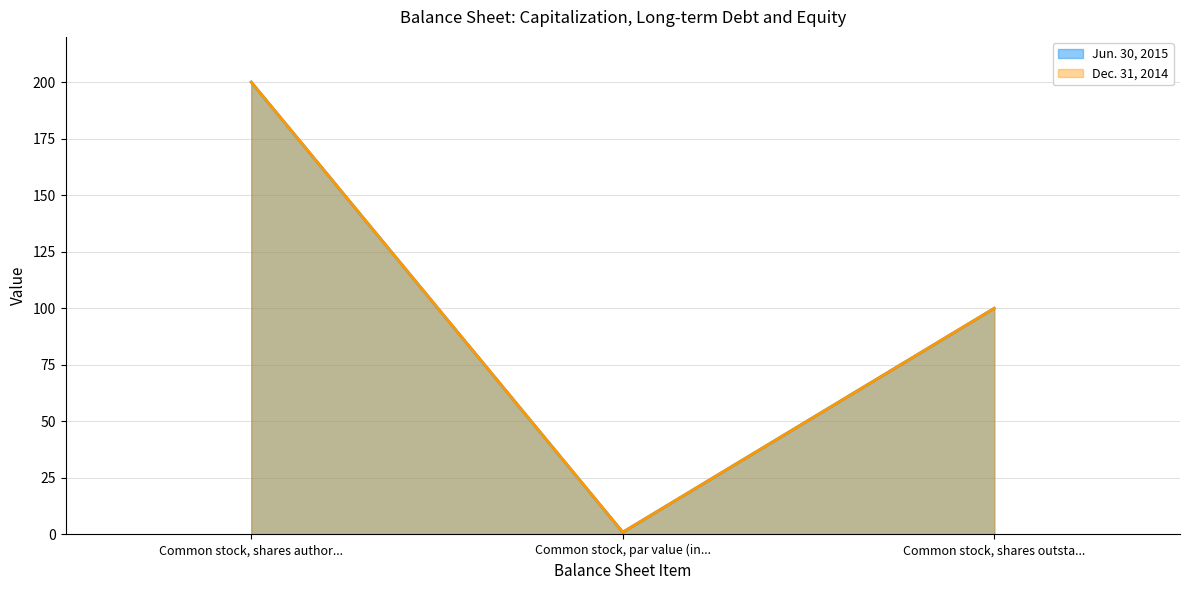

The value of Dec. 31, 2014 at Common stock, shares outsta... is 100. True or false?

True